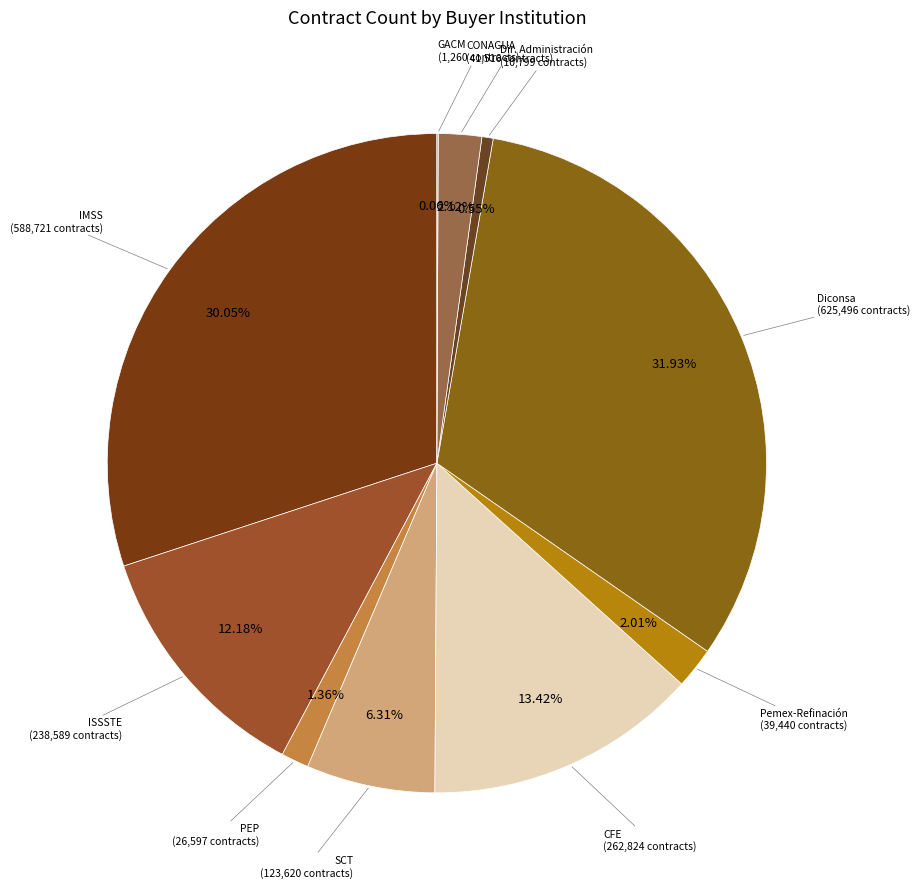

Rank the categories by value from highest to lowest.

Diconsa, S.A. de C.V., Instituto Mexicano del Seguro Social, Comisión Federal de Electricidad, Instituto de Seguridad y Servicios Sociales, Secretaría de Comunicaciones y Transportes, Comisión Nacional del Agua, Pemex-Refinación, Pemex-Exploración y Producción, DIRECTOR DE ADMINISTRACION, Grupo Aeroportuario De La Ciudad de México